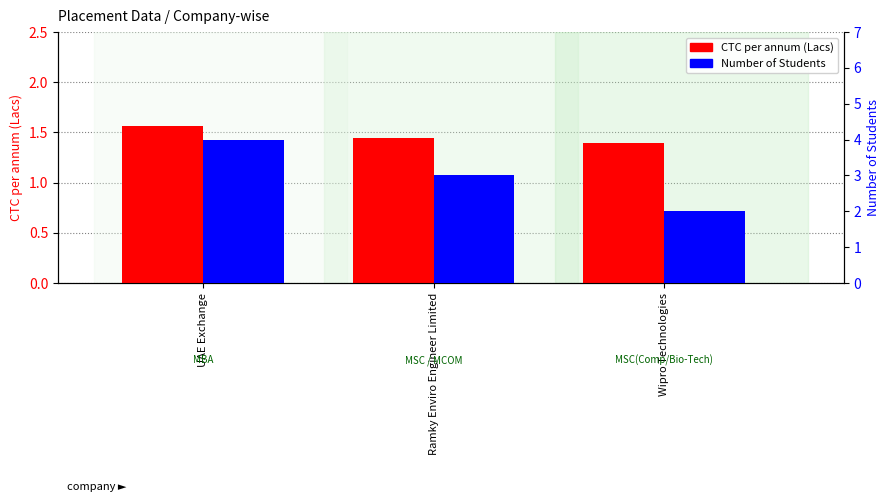

What is the sum of all Number of Students values?

9.0